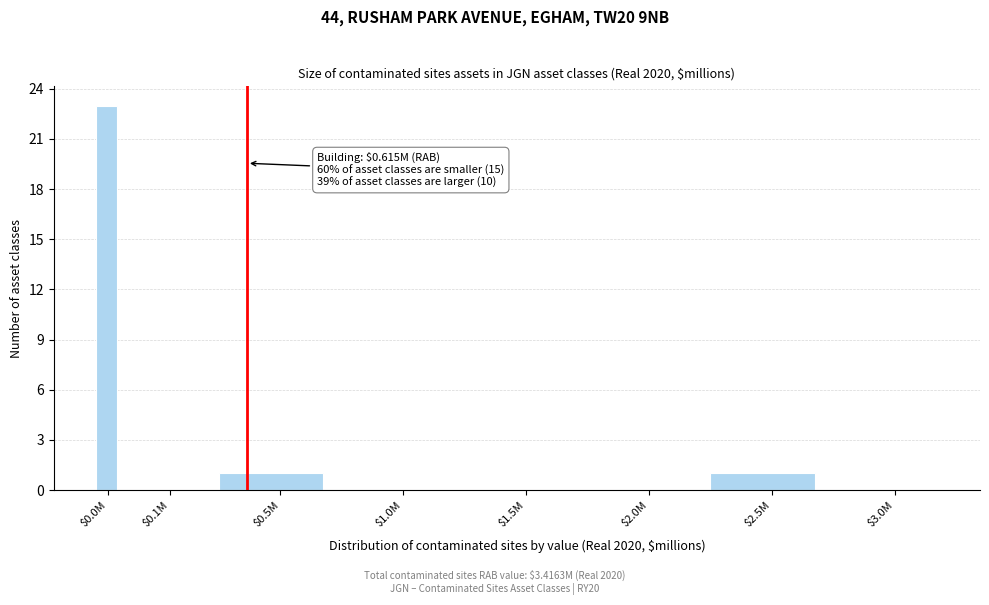

What is the maximum value shown in the chart?

23